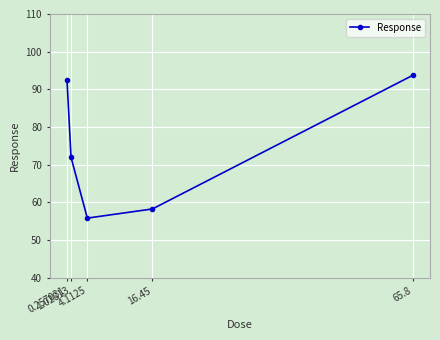

What is the difference between the values at 1.02813 and 0.257031?

20.5